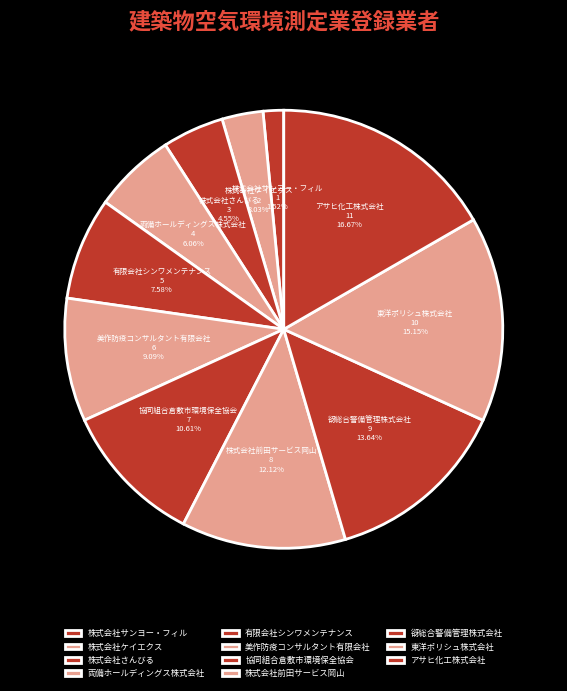

Is there any slice that represents more than half of the pie?

No